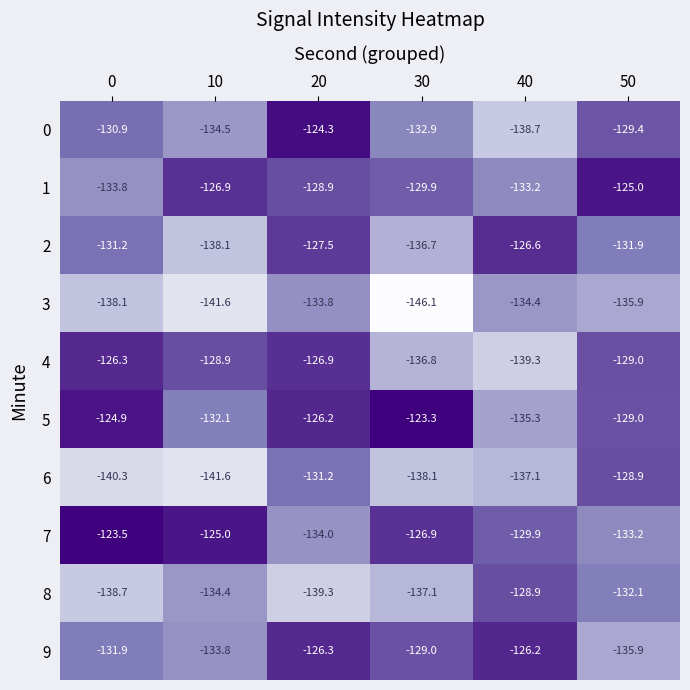

What is the spread (max minus min) of values at 50?

10.9